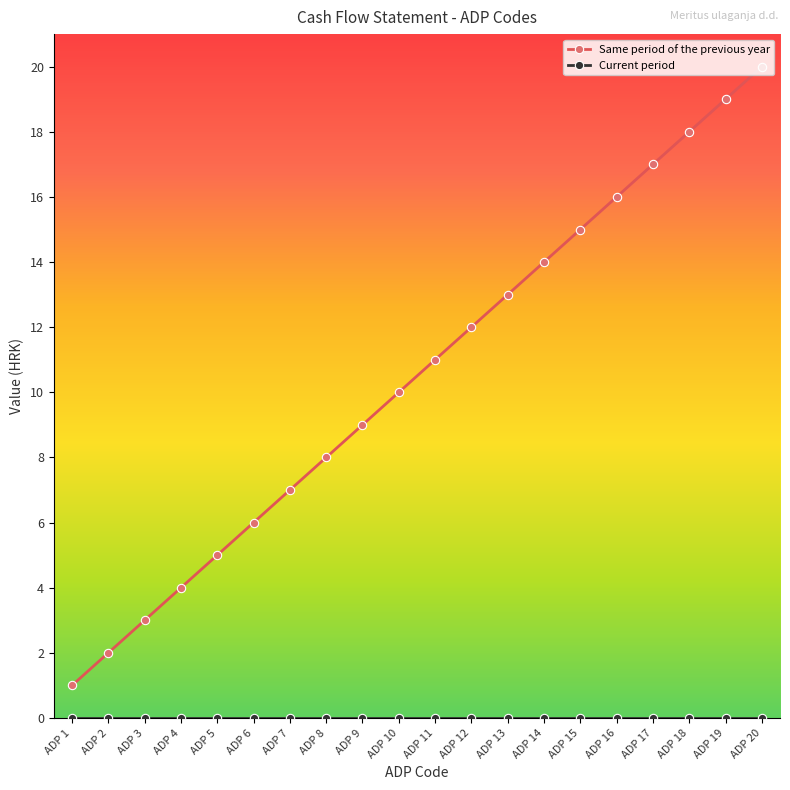

At which category is the sum across all series the highest?

ADP 20